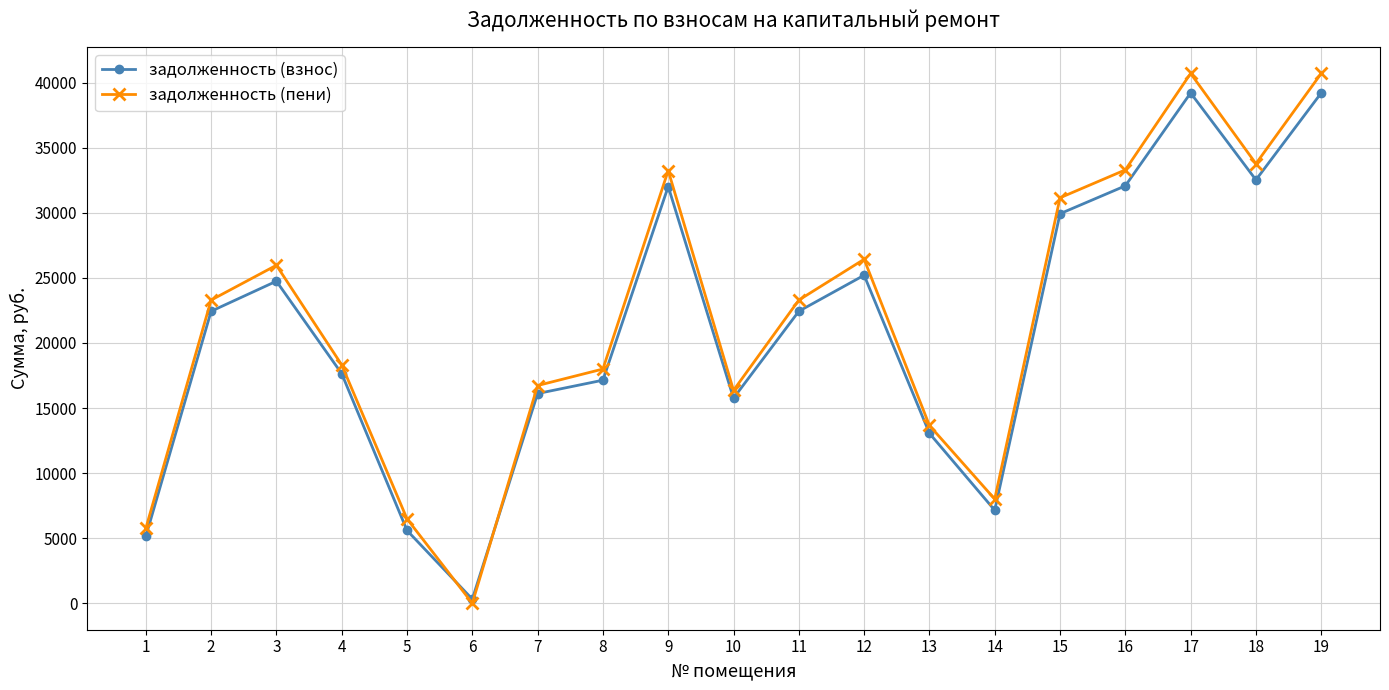

What are all the series names shown in the legend?

задолженность (взнос), задолженность (пени)